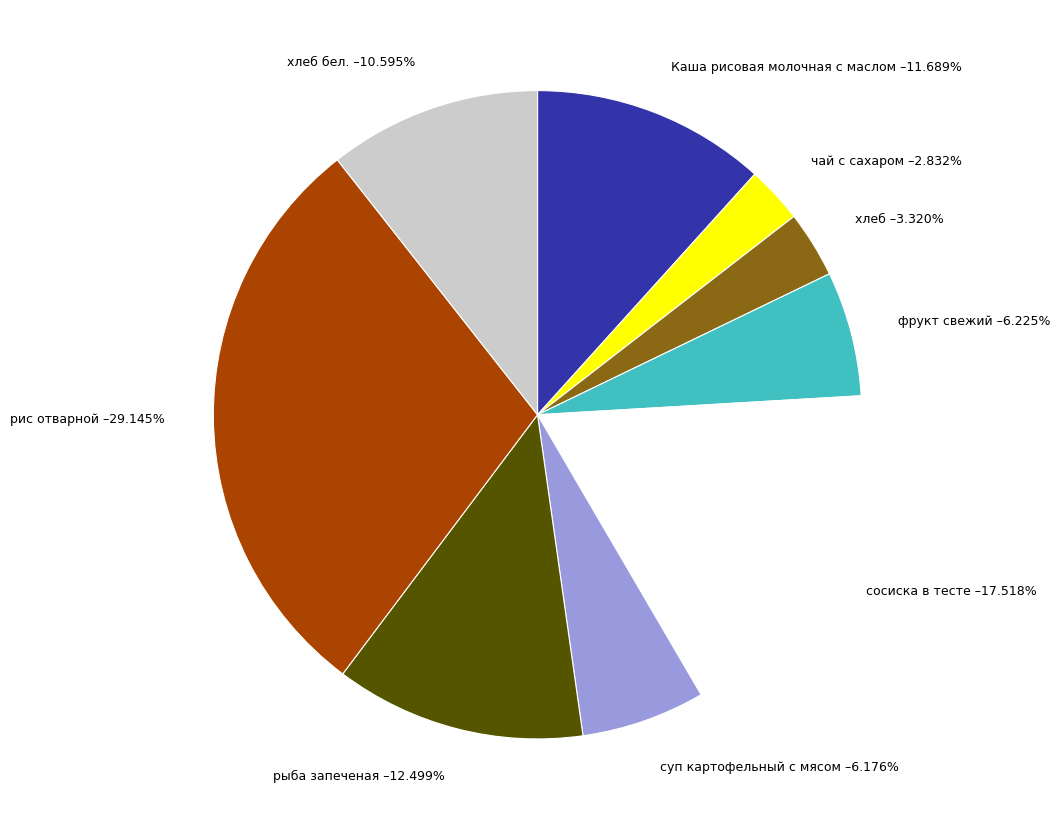

To the nearest percent, what is the combined percentage of суп картофельный с мясом and хлеб?

9%